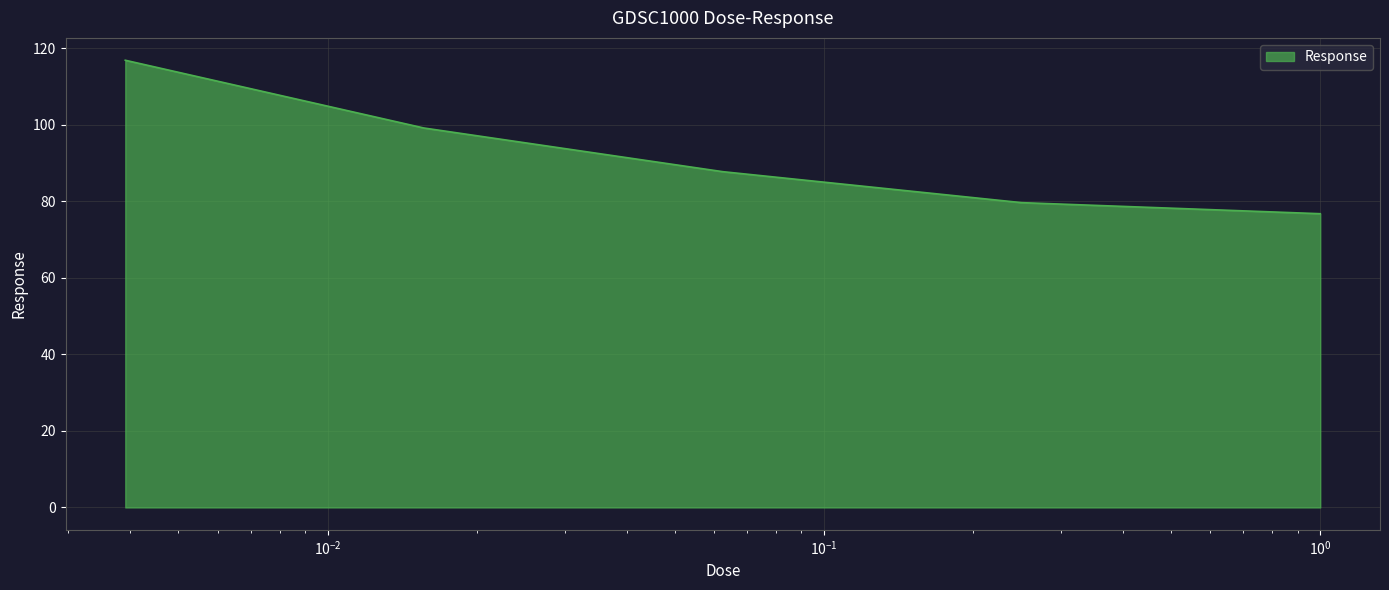

What is the difference between the maximum and minimum values?

40.1